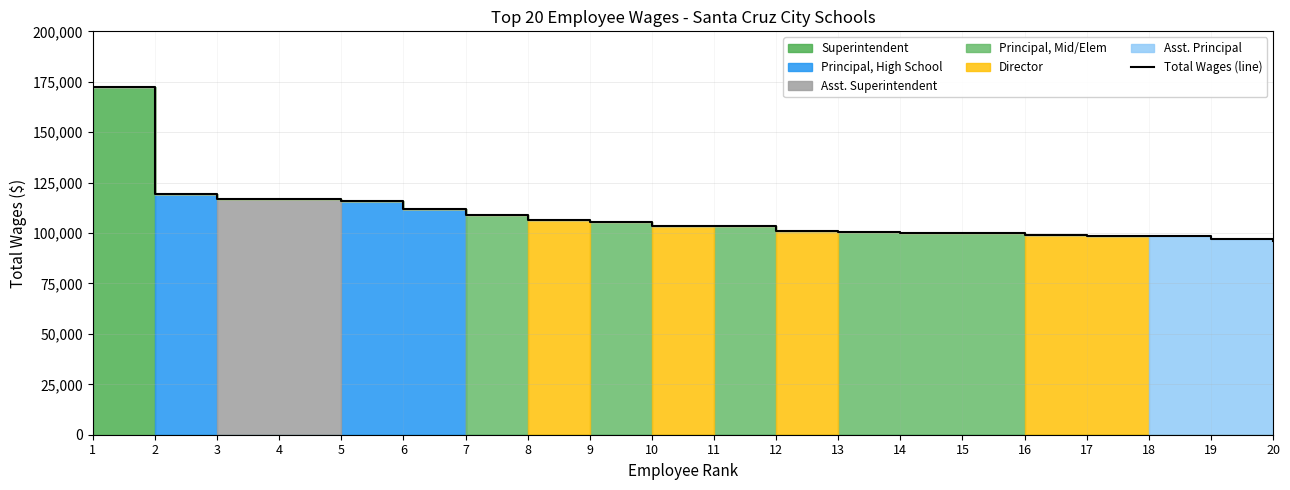

Rank the categories by value from lowest to highest.

20, 19, 18, 17, 16, 15, 14, 13, 12, 11, 10, 9, 8, 7, 6, 5, 3, 4, 2, 1